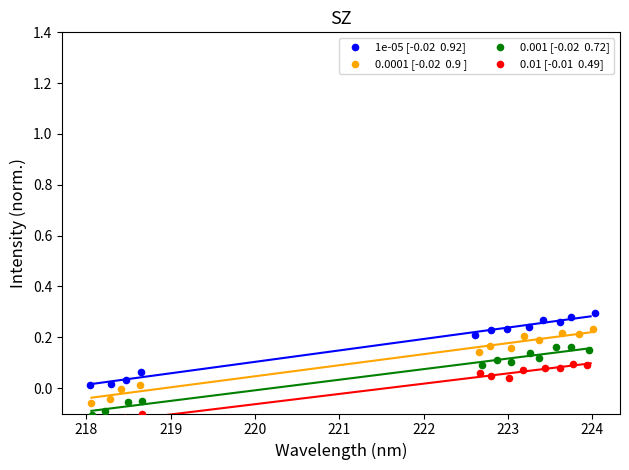

Which series has the largest Y range (max minus min)?

0.0001 [-0.02  0.9 ]